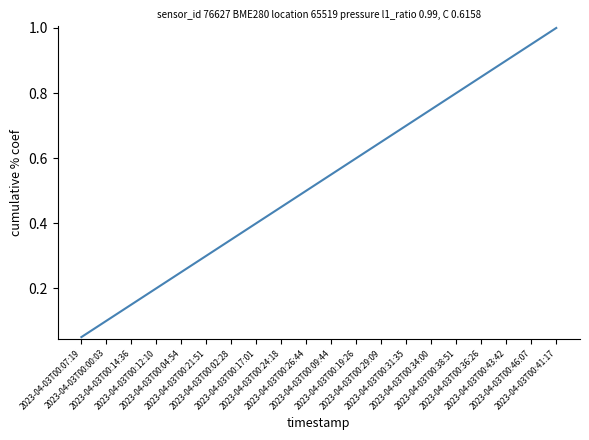

What is the difference between the maximum and minimum values?

1.0